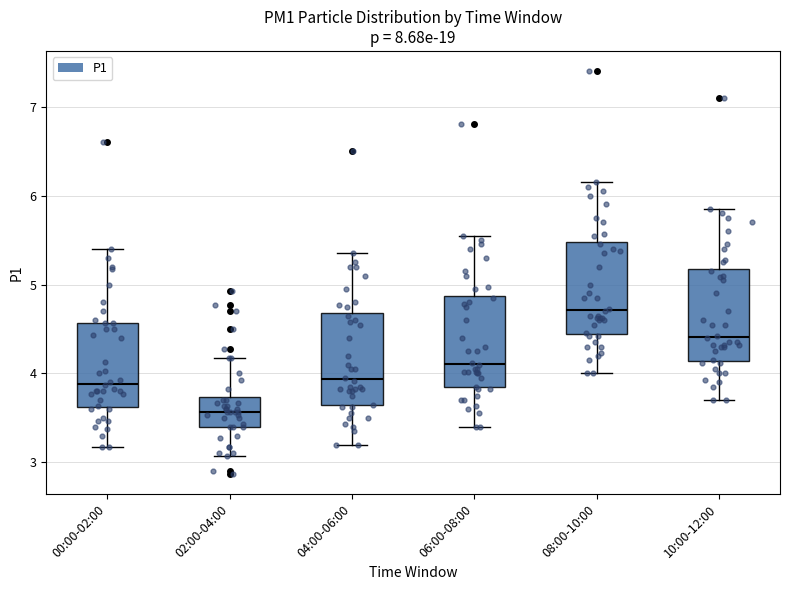

Which box's median line is the lowest?

02:00-04:00